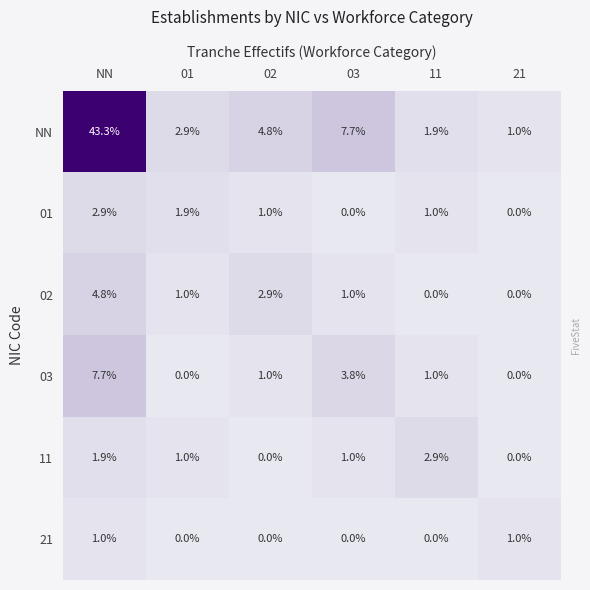

What is the approximate value of 11 at 11?

2.9